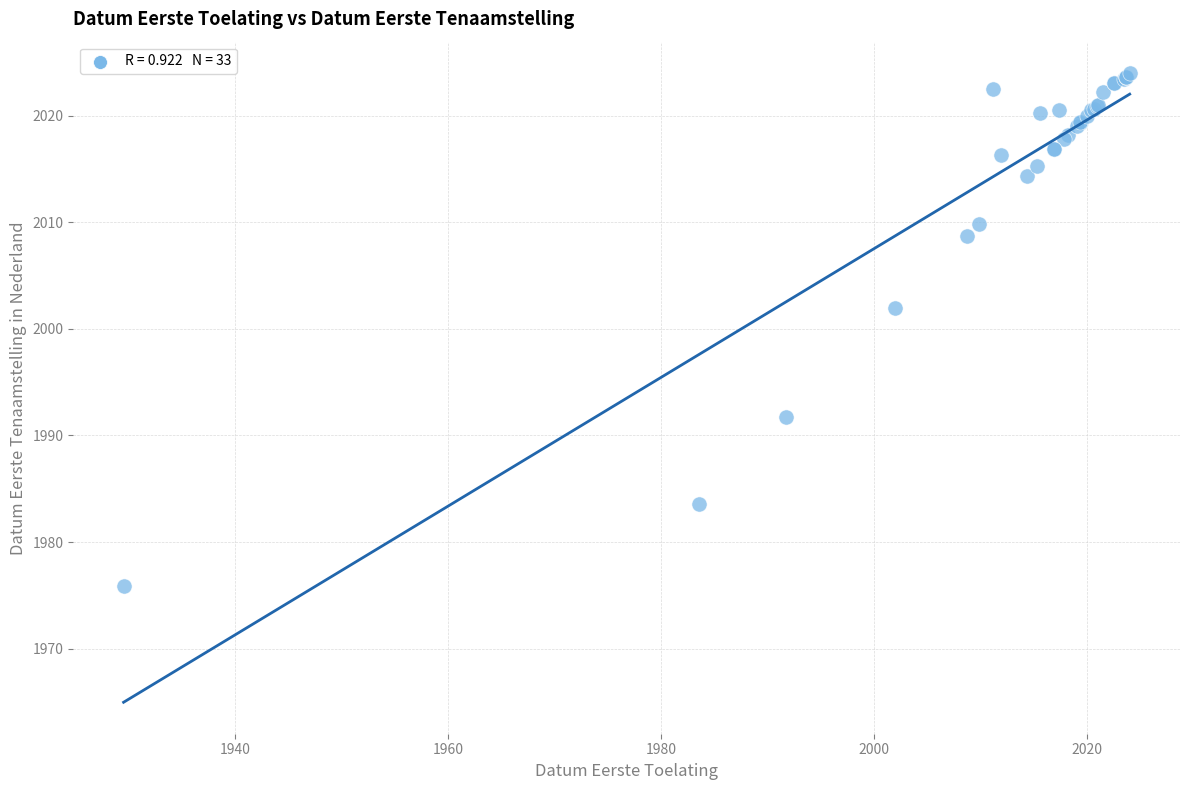

What Y value in the scatter plot is closest to 1999?

2002.0